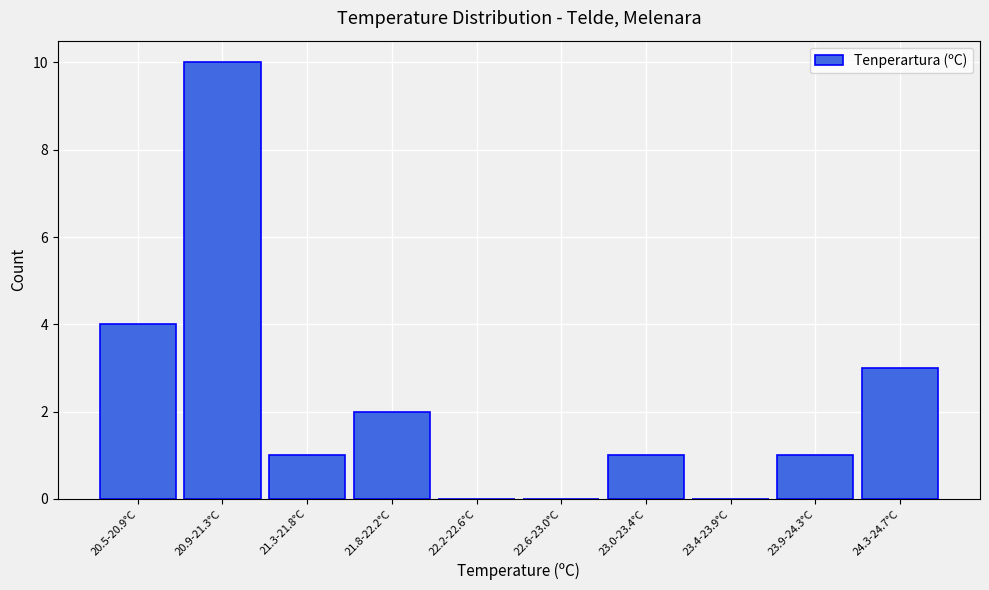

Reading left to right, what are all the values shown in this chart?

20.5-20.9°C=4	20.9-21.3°C=10	21.3-21.8°C=1	21.8-22.2°C=2	22.2-22.6°C=0	22.6-23.0°C=0	23.0-23.4°C=1	23.4-23.9°C=0	23.9-24.3°C=1	24.3-24.7°C=3